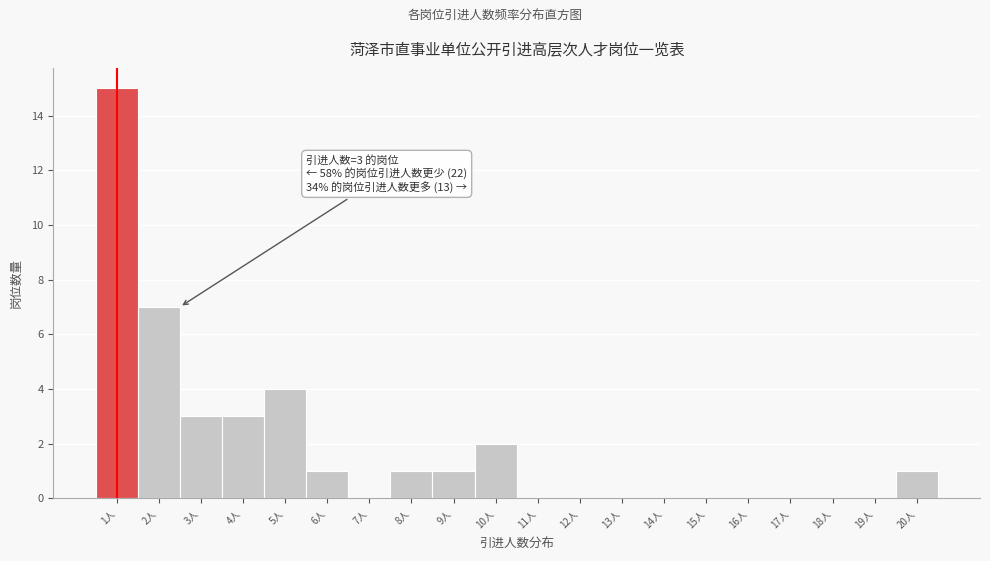

Reading right to left, extract all data points from this chart.

20人=1	19人=0	18人=0	17人=0	16人=0	15人=0	14人=0	13人=0	12人=0	11人=0	10人=2	9人=1	8人=1	7人=0	6人=1	5人=4	4人=3	3人=3	2人=7	1人=15